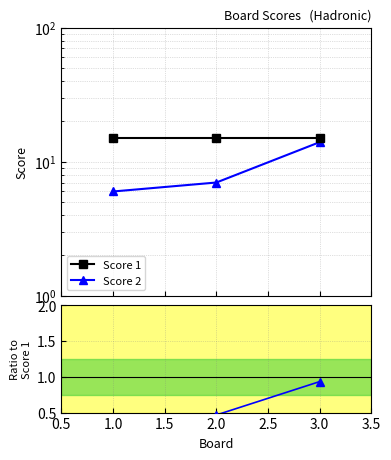

What is the value of the Score 1 point at the 3rd from the left?

15.0